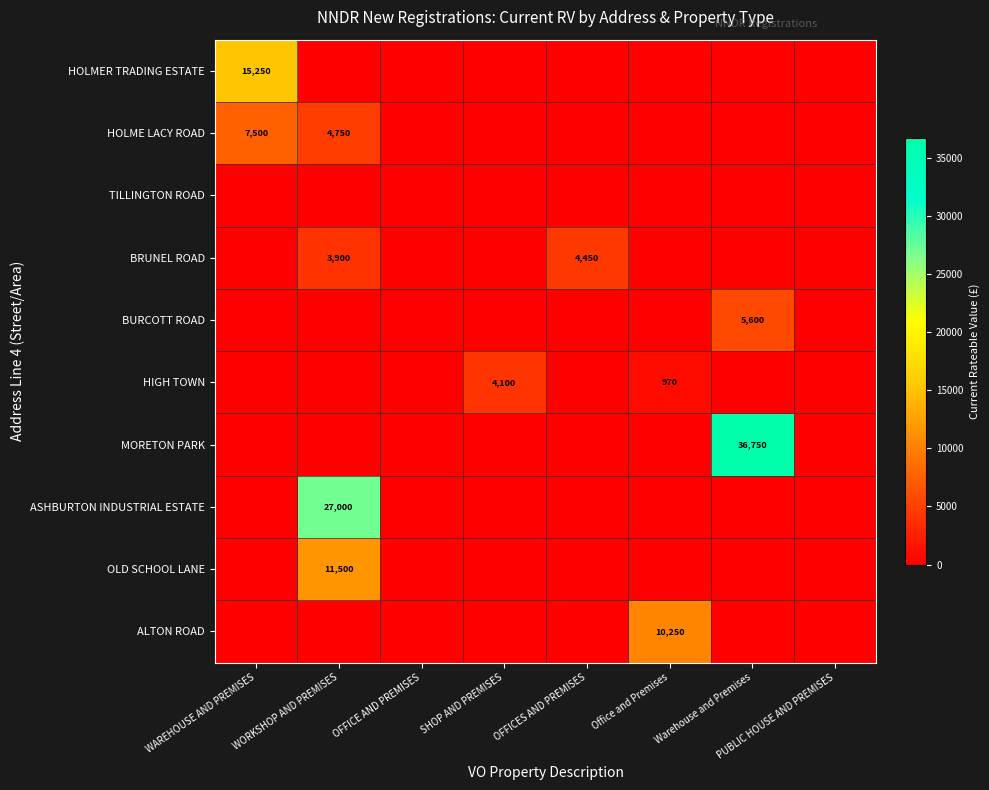

What is the total value across all series at SHOP AND PREMISES?

4100